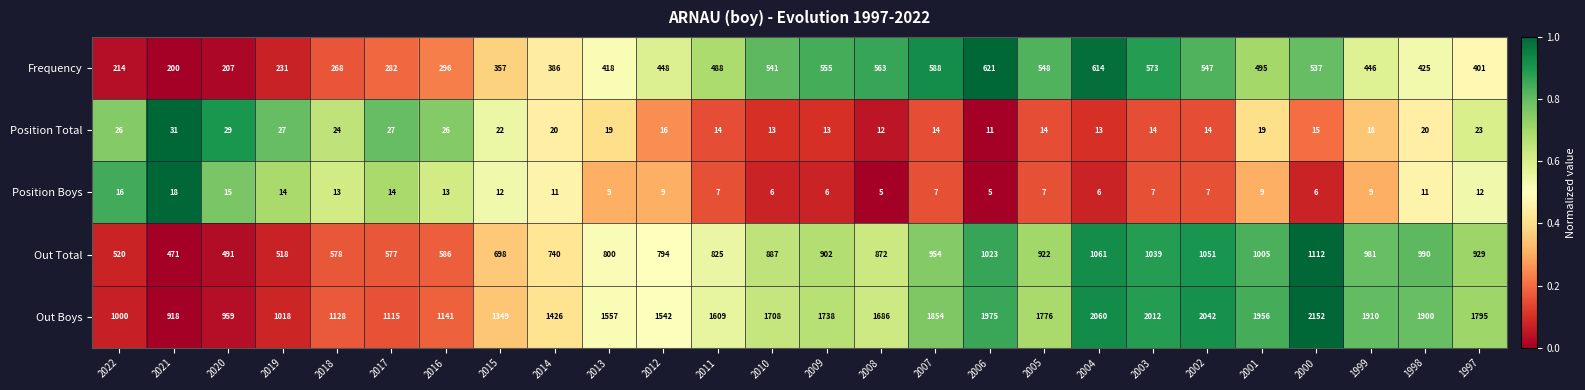

At which category is the sum across all series the highest?

2000